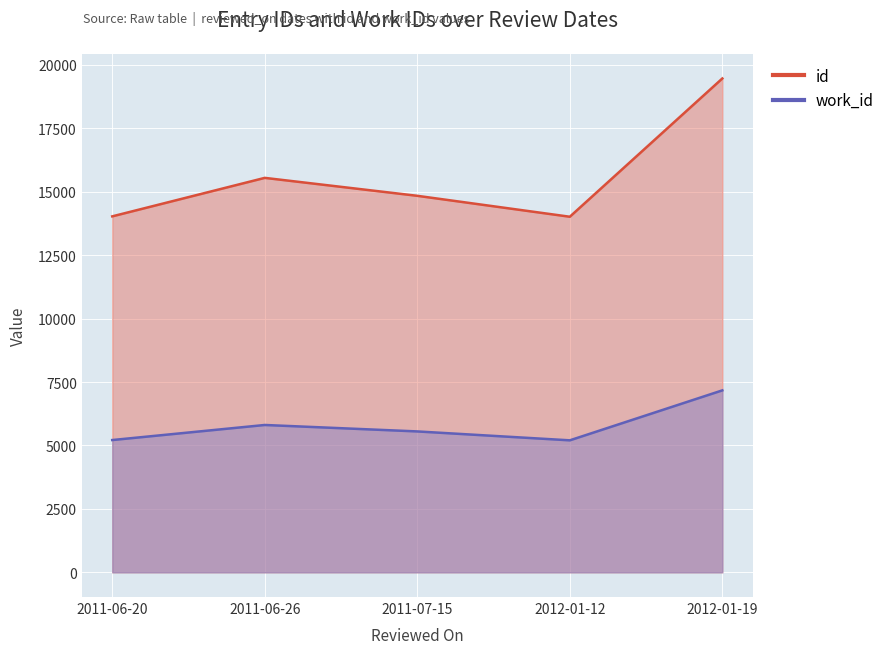

Which series changed the most between 2011-06-20 and 2011-07-15?

id